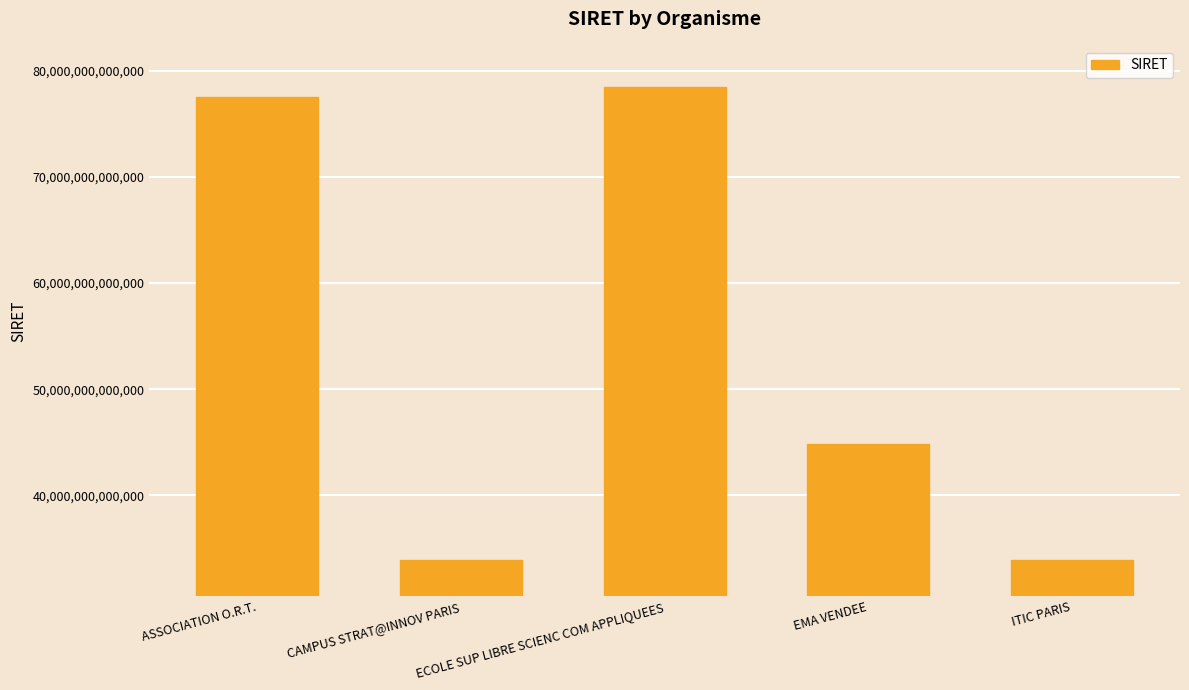

What is the label of the 5th bar from the left?

ITIC PARIS